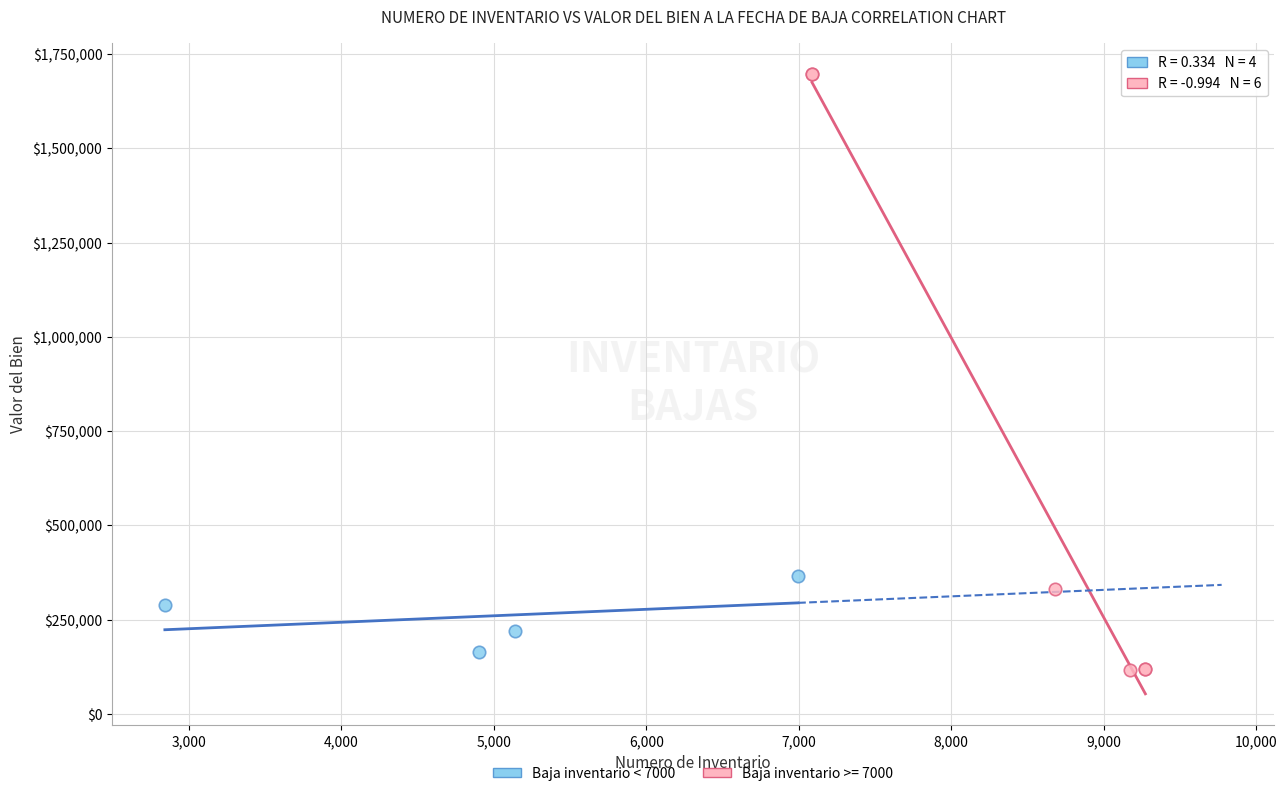

Which series has the largest Y range (max minus min)?

Baja inventario >= 7000